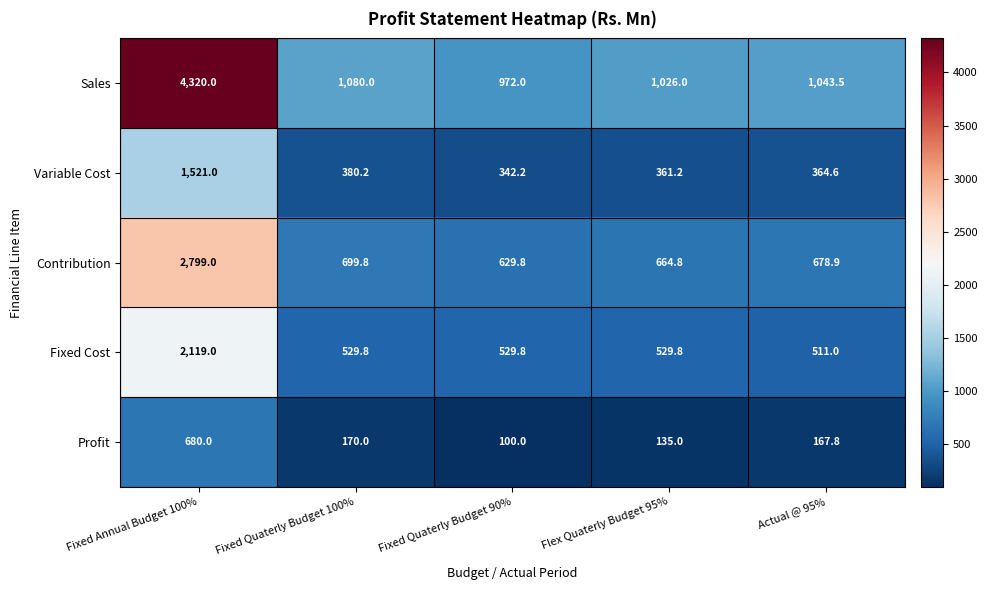

Rank the series by their average value, from lowest to highest.

Profit, Variable Cost, Fixed Cost, Contribution, Sales